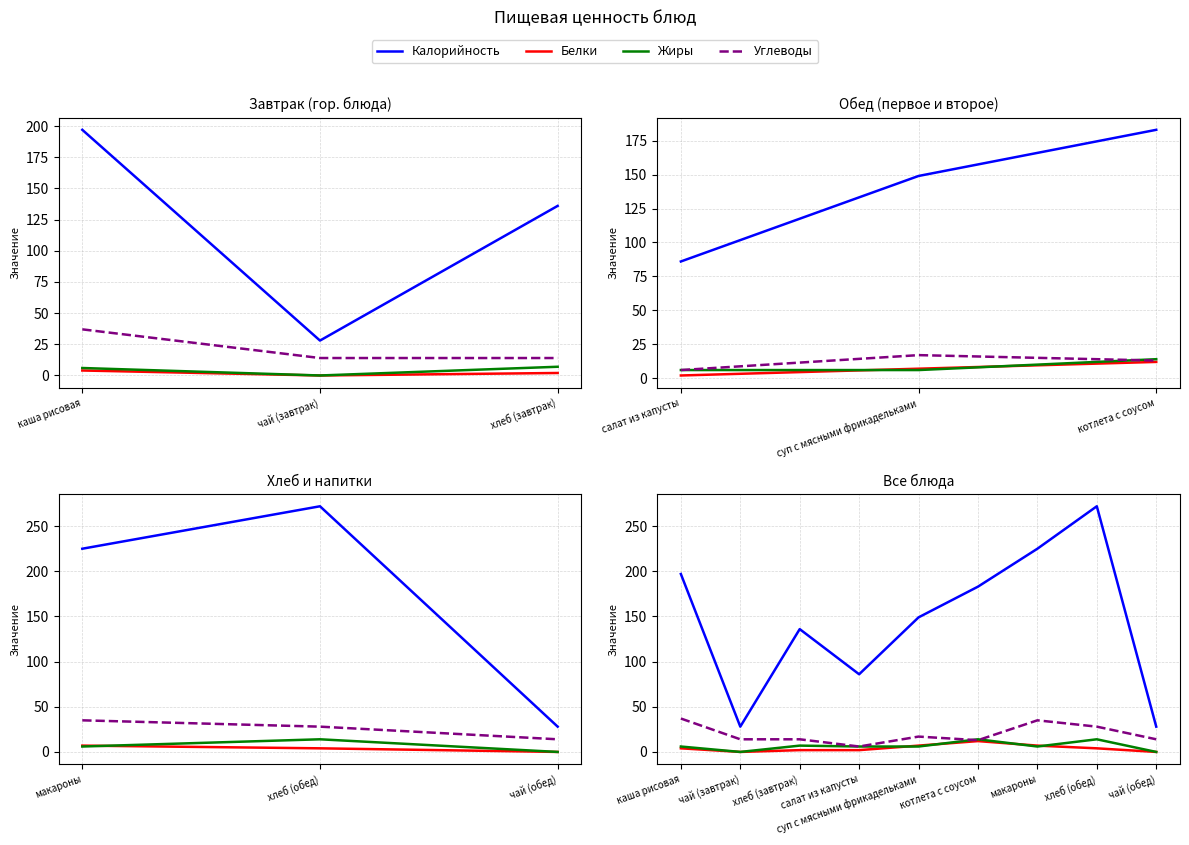

What position from the right is хлеб (обед)?

2